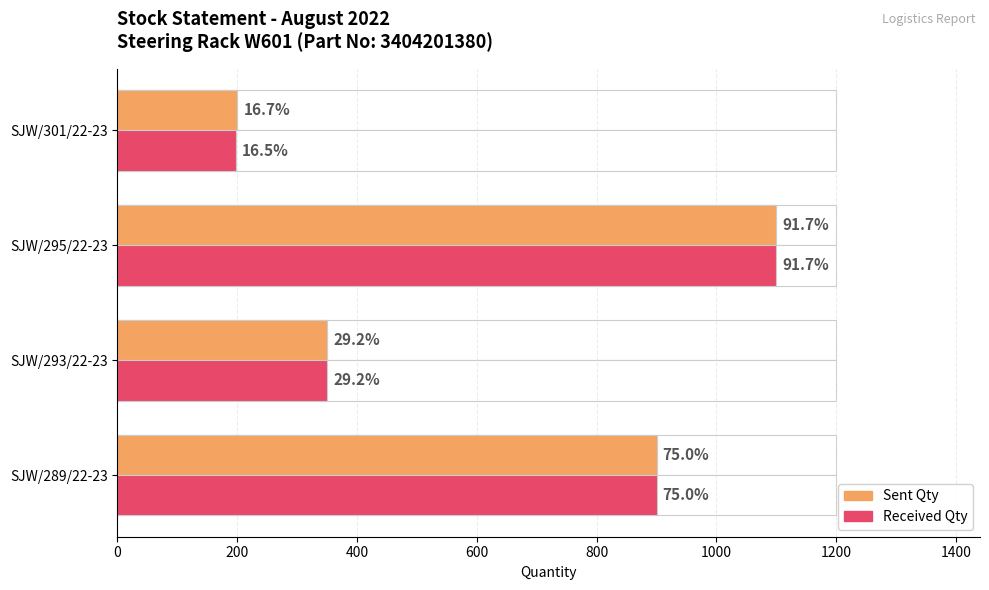

At SJW/295/22-23, list the series in order from largest to smallest.

Sent Qty, Received Qty